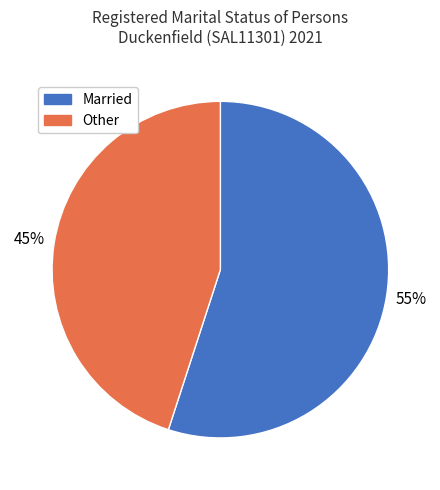

Which has a higher value, Other or Married?

Married